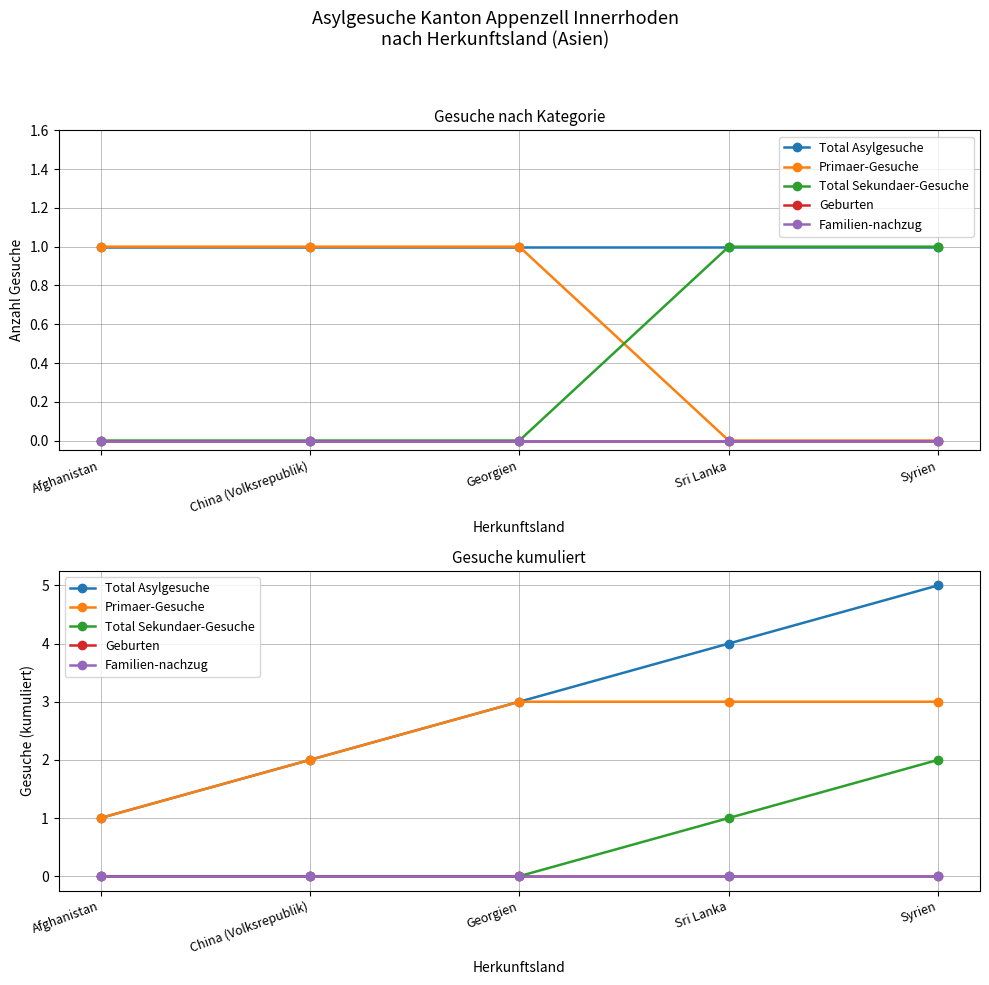

Which category has the highest value in the Familien-nachzug series?

Afghanistan